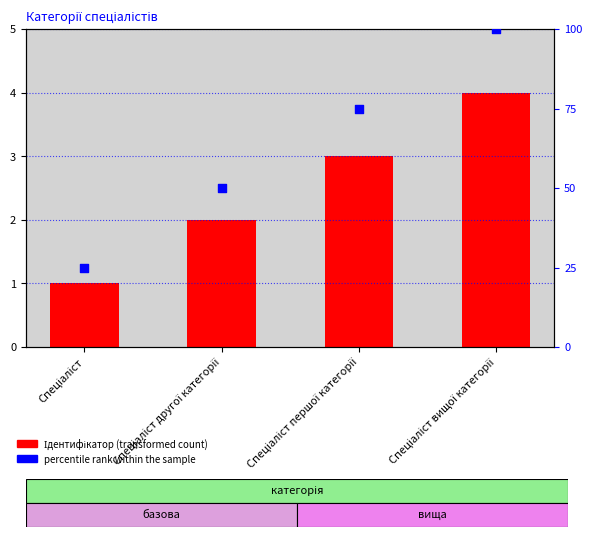

At which category is the sum across all series the highest?

Спеціаліст вищої категорії